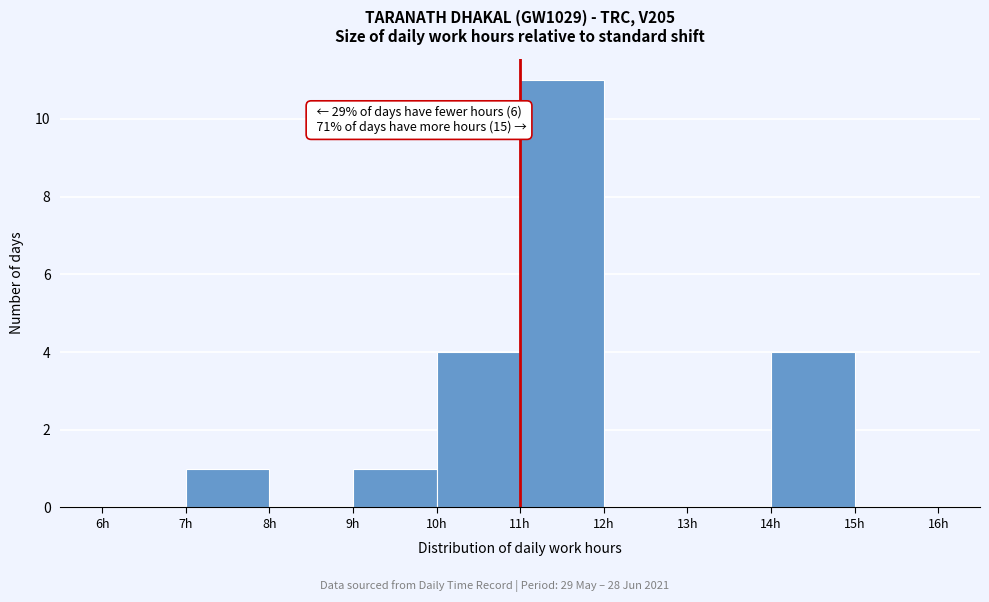

Which range on the x-axis has the tallest bar?

11 to 12